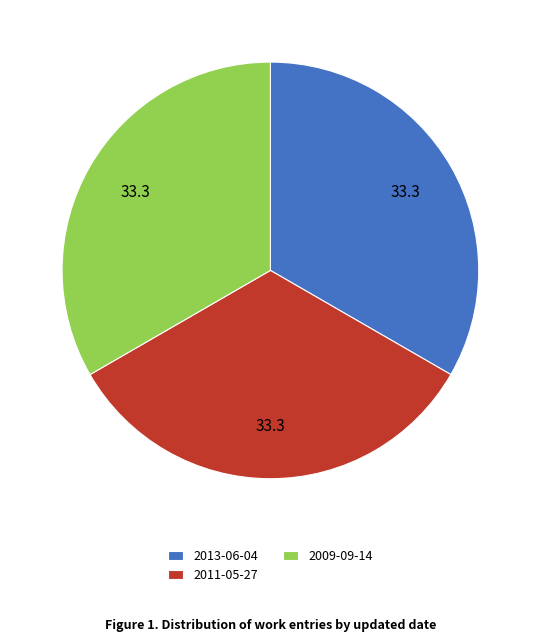

Is it true that 2011-05-27 is 33% of the pie?

True